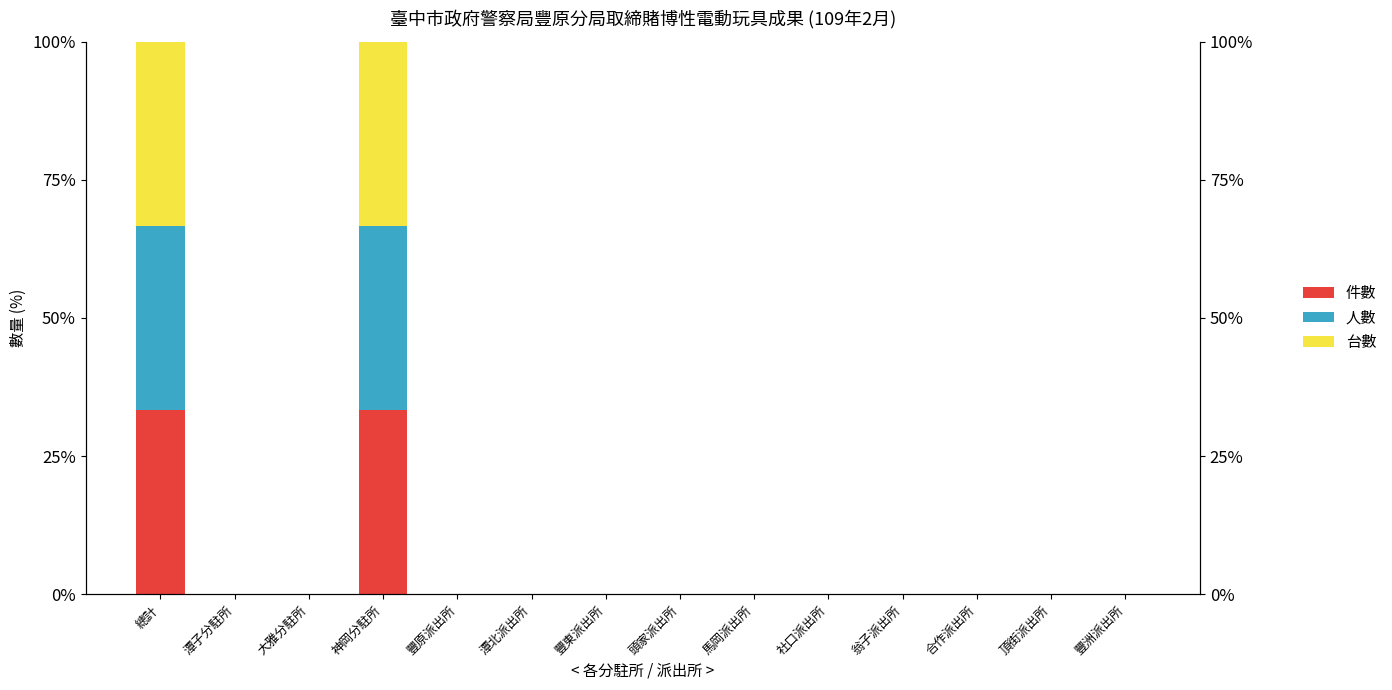

Which category has the lowest value across all series?

潭子分駐所